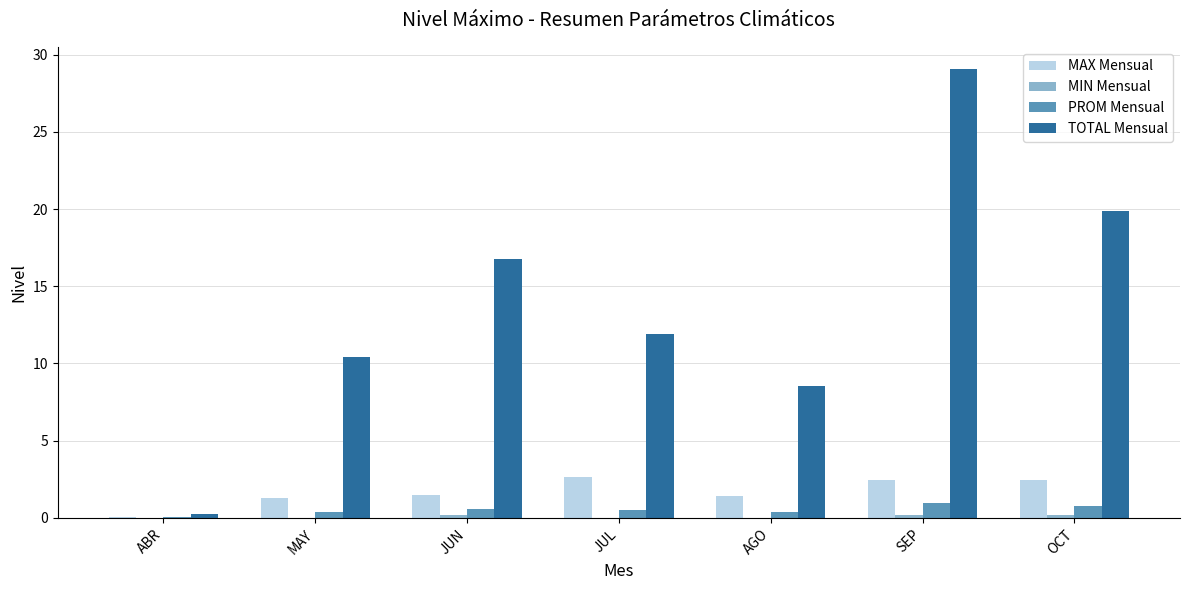

Which series changed the most between ABR and SEP?

TOTAL Mensual